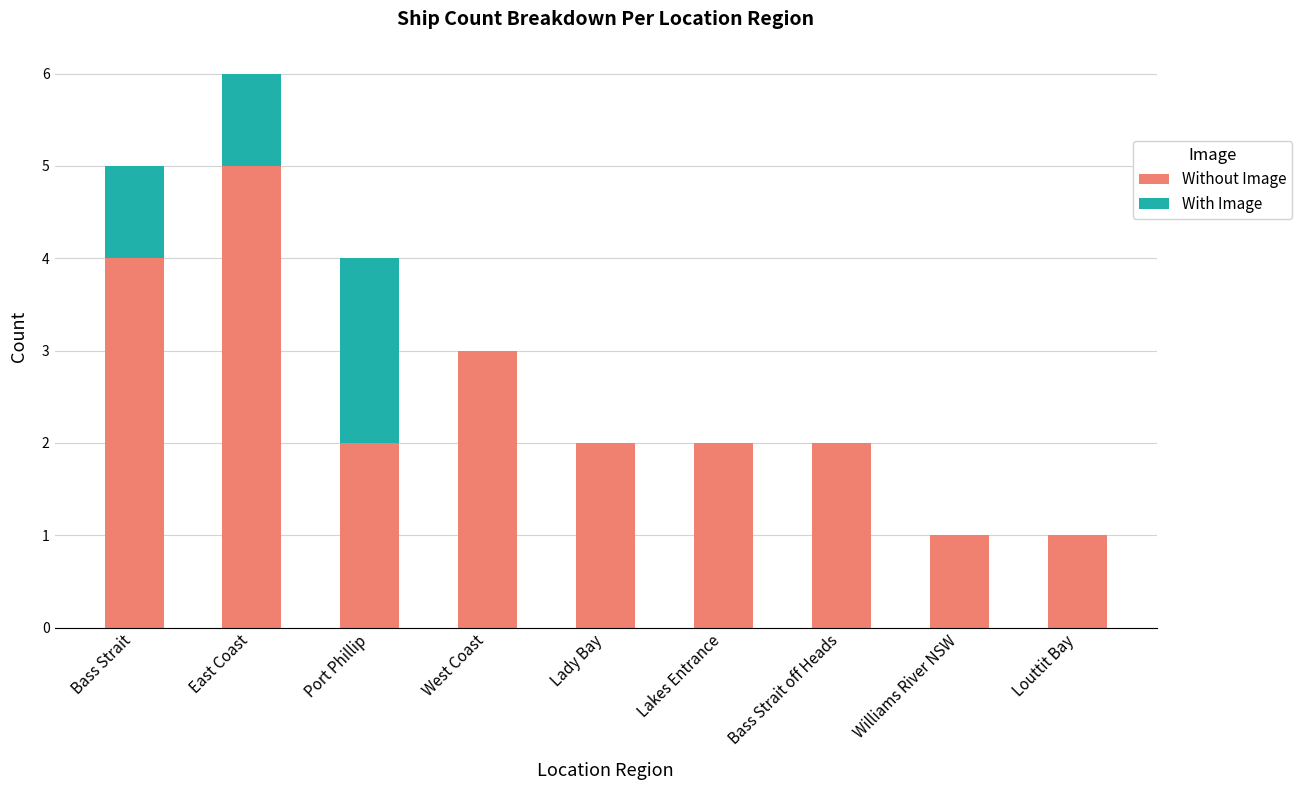

What is the sum of the Without Image values at Bass Strait off Heads and Williams River NSW?

3